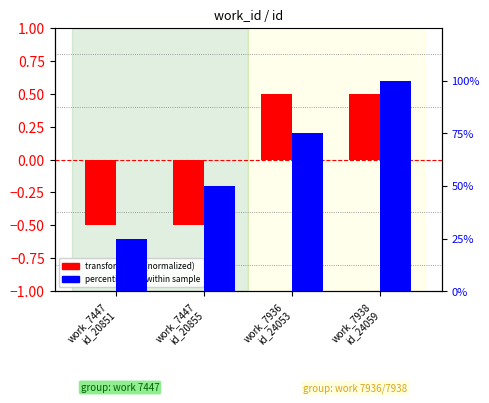

Rank the series by their average value, from lowest to highest.

transformed id (normalized), percentile rank within sample